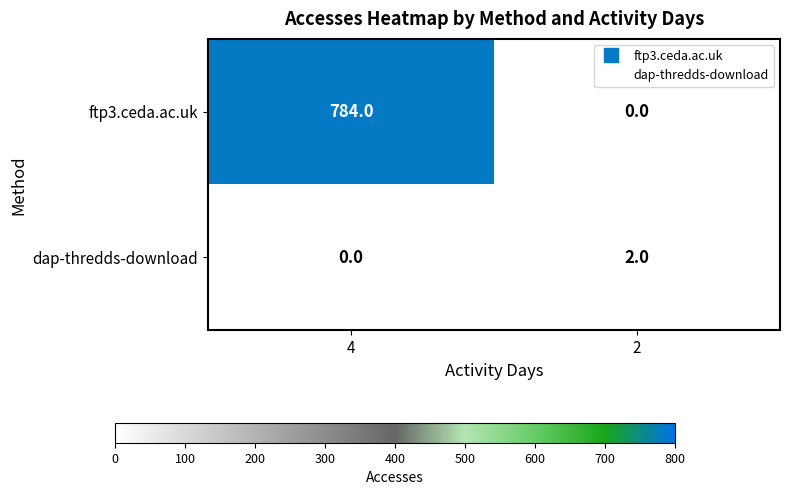

Reading right to left, transcribe all the data shown in this chart.

ftp3.ceda.ac.uk: 2=0	4=784
dap-thredds-download: 2=2	4=0